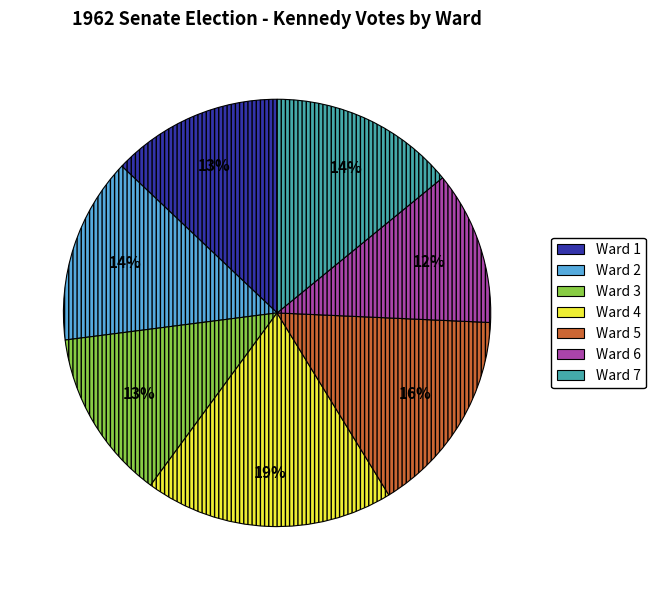

To the nearest percent, what is the difference between the Ward 5 and Ward 6 slice percentages?

4%